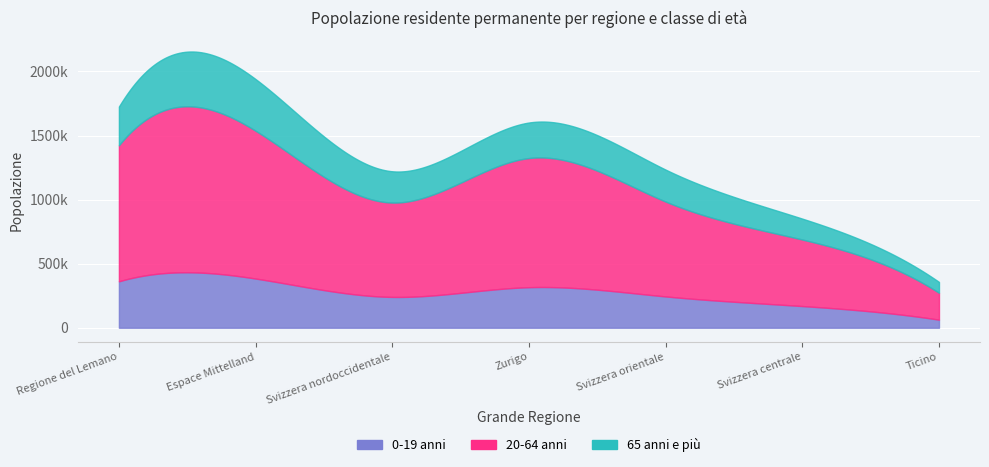

What are all the series names shown in the legend?

0-19 anni, 20-64 anni, 65 anni e più